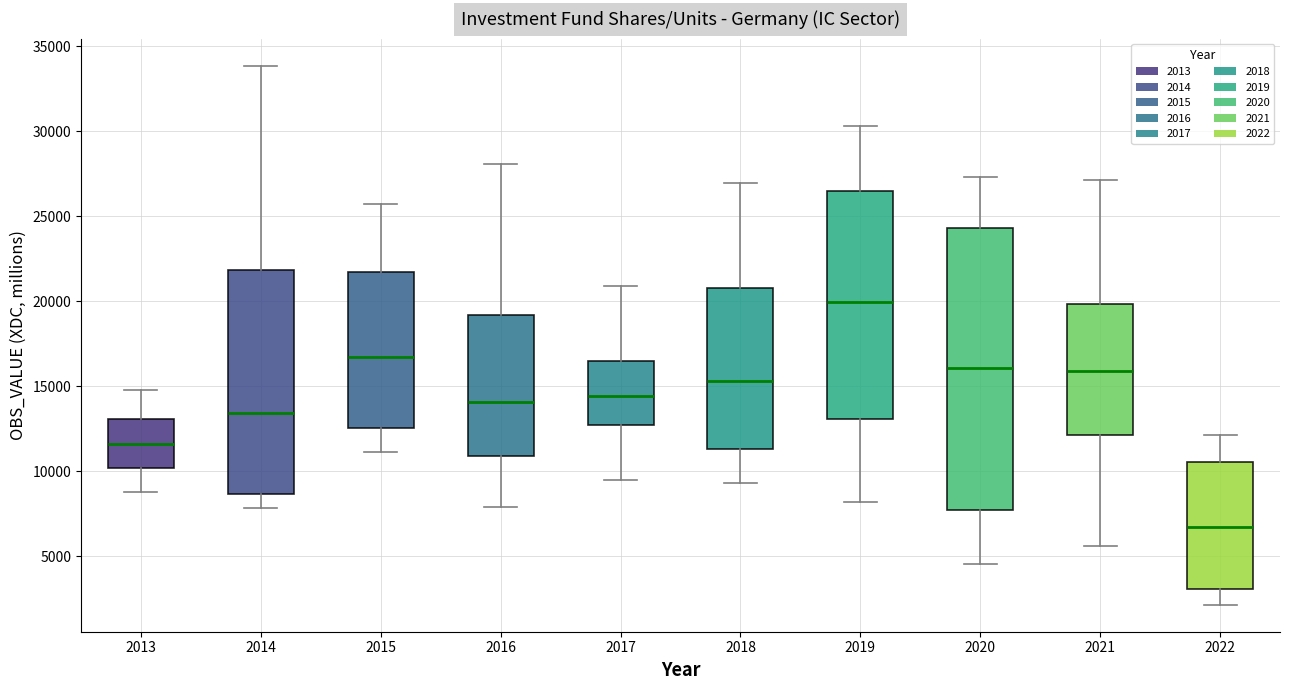

Comparing the boxes themselves (not the whiskers), which one is the tallest?

2020